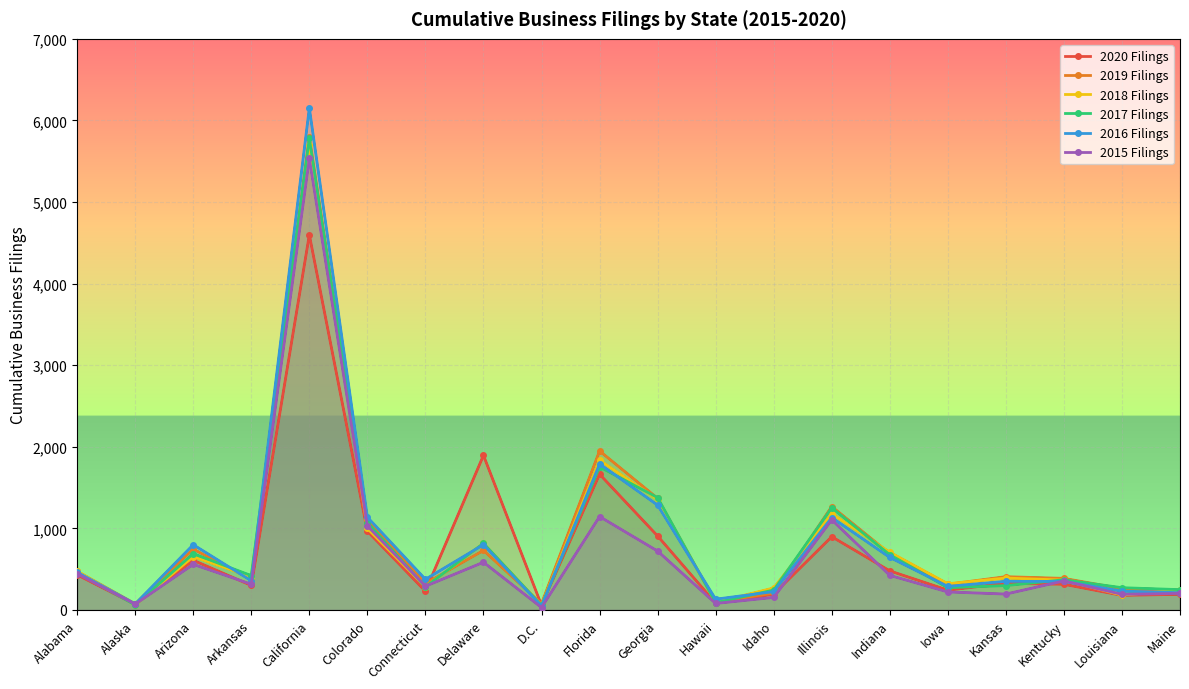

What is the total value across all series at Idaho?

1295